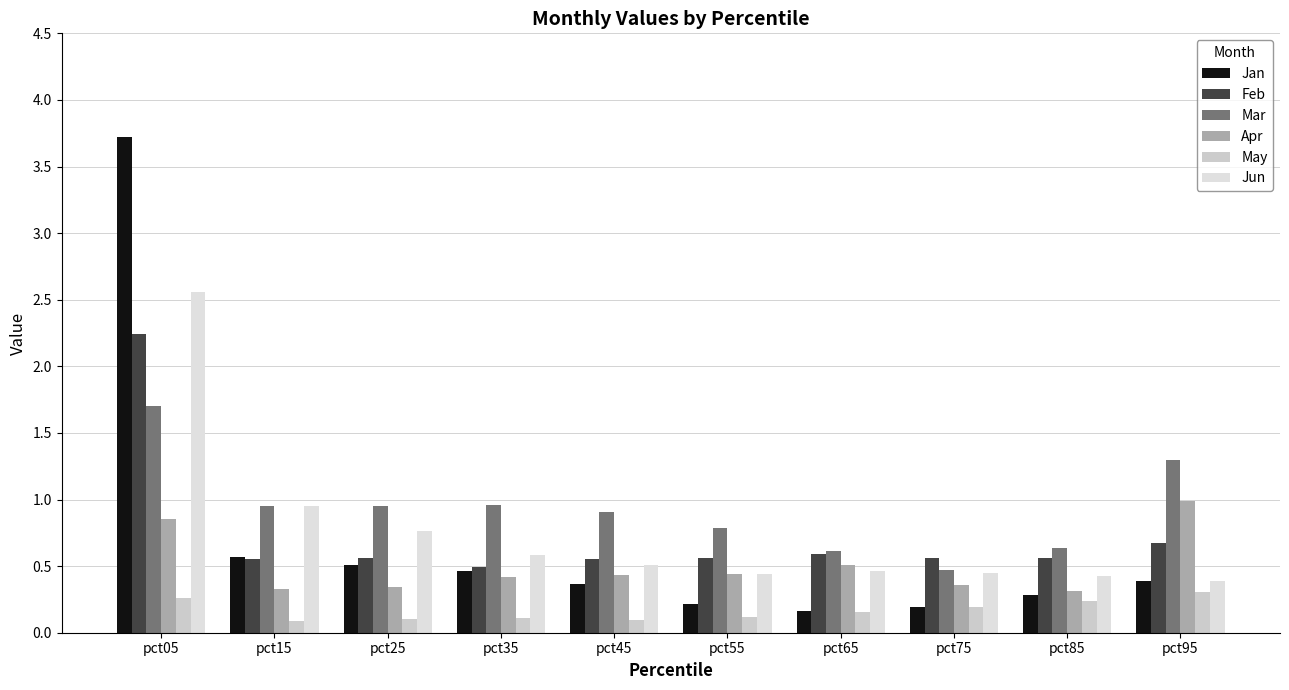

How many bars are there in total?

60